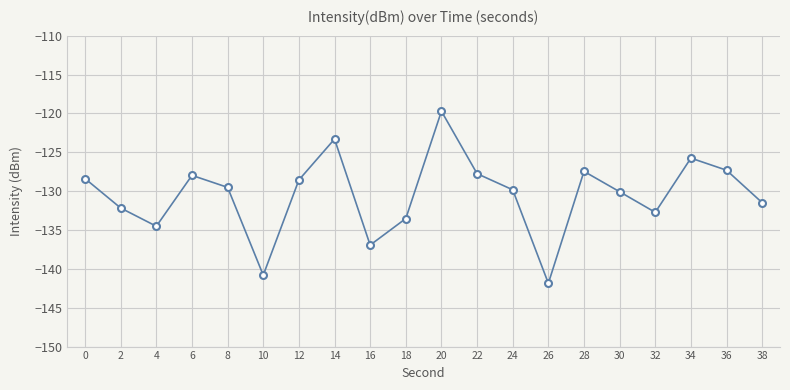

What is the change in value from 2 to 6?

+4.2